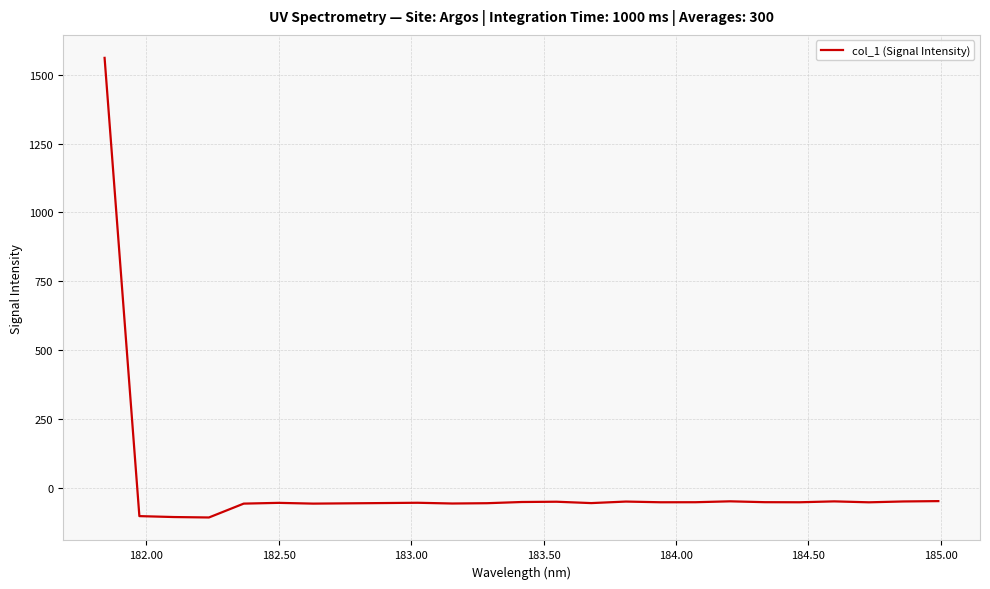

What is the greatest value displayed?

1561.4